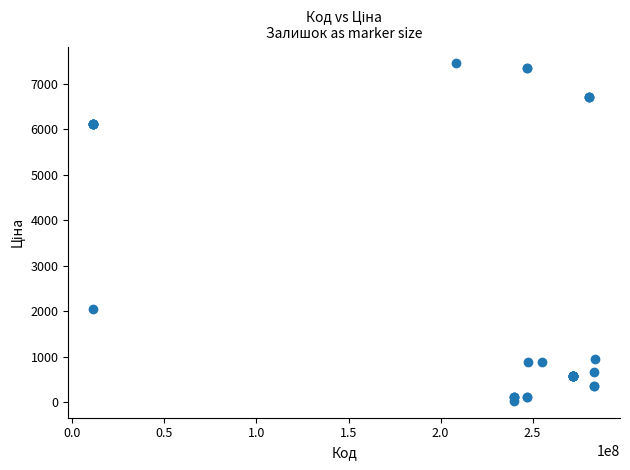

What Y value in the scatter plot is closest to 3742?

2042.8